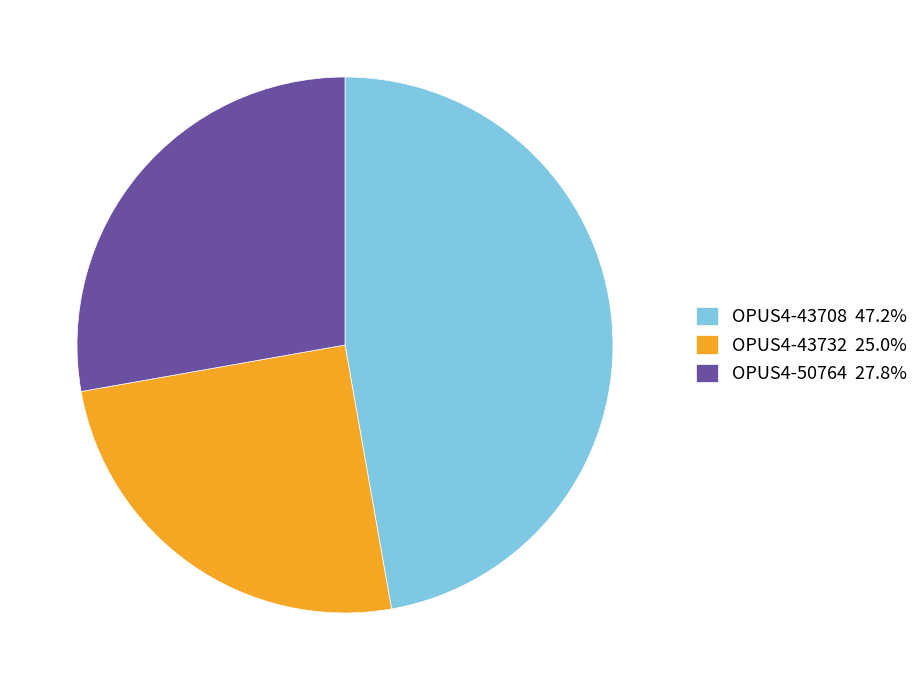

Does OPUS4-43708 account for over 50% of the chart?

No